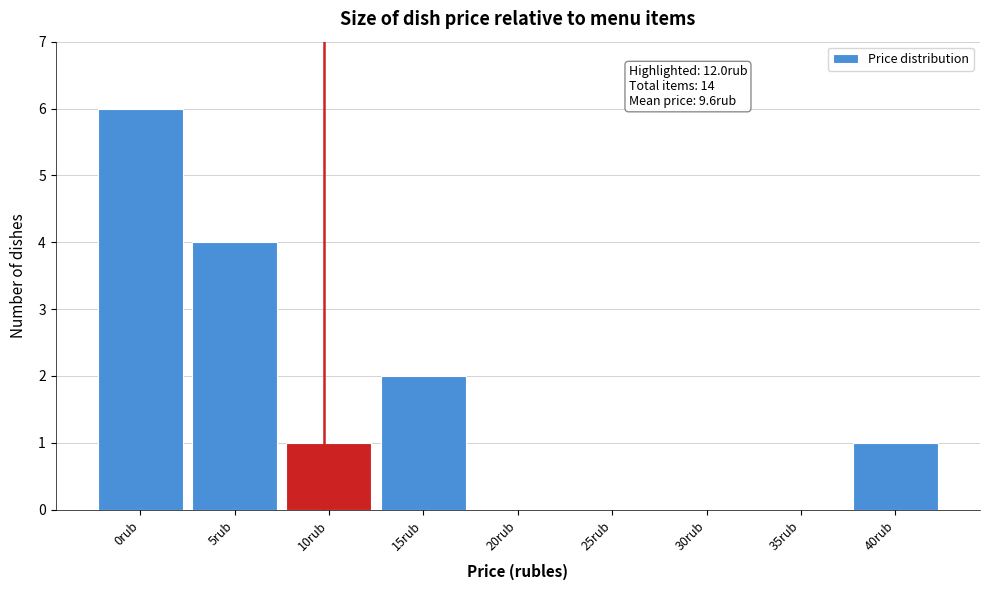

Reading left to right, what are all the values shown in this chart?

0rub=6	5rub=4	10rub=1	15rub=2	20rub=0	25rub=0	30rub=0	35rub=0	40rub=1